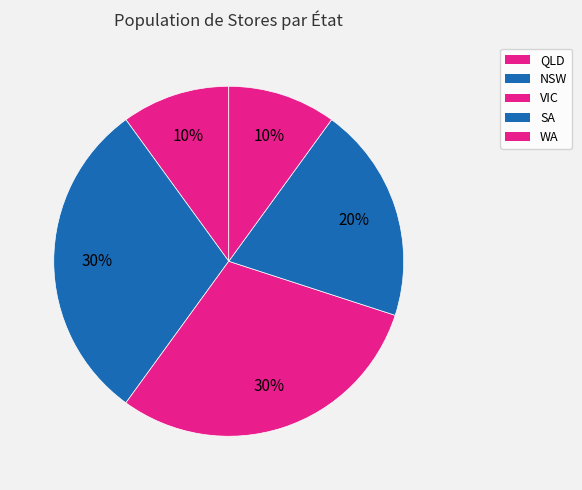

True or false: NSW accounts for 30% of the total.

True